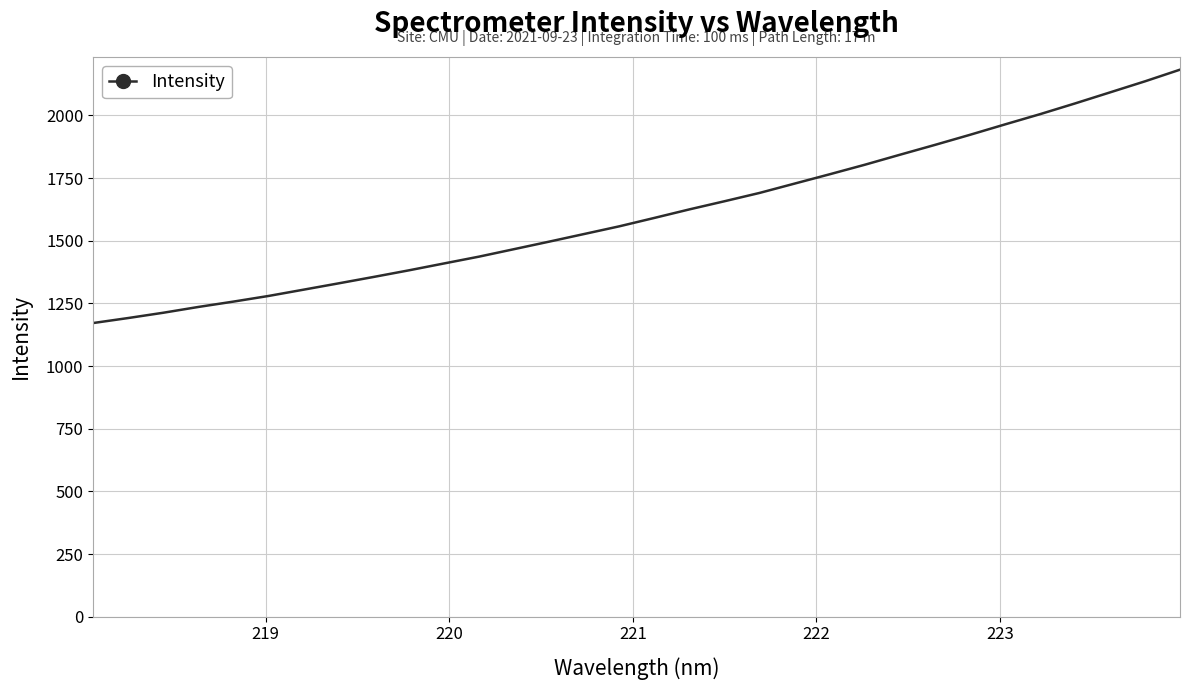

What is the difference between the maximum and minimum values?

1010.7